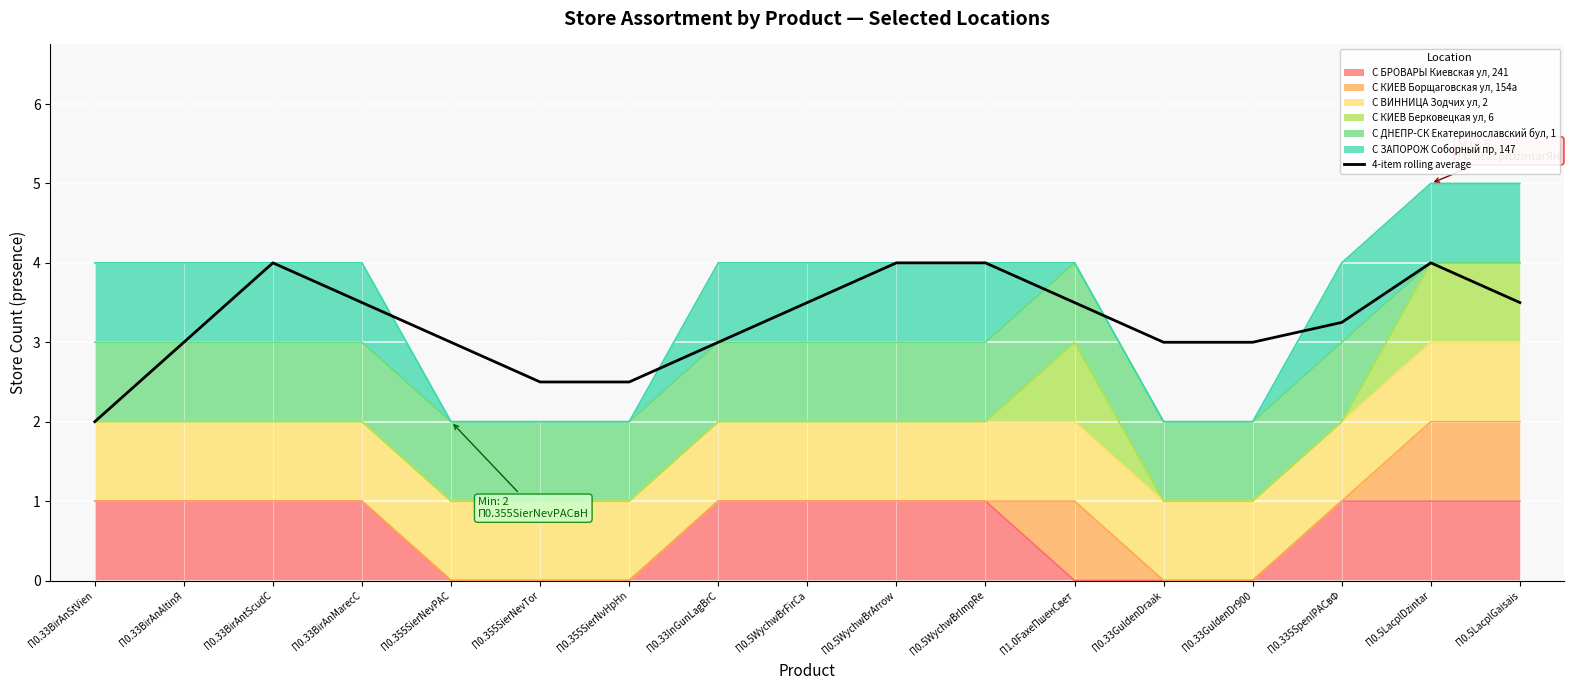

Which category has the lowest value across all series?

П0.33BirAnStVien